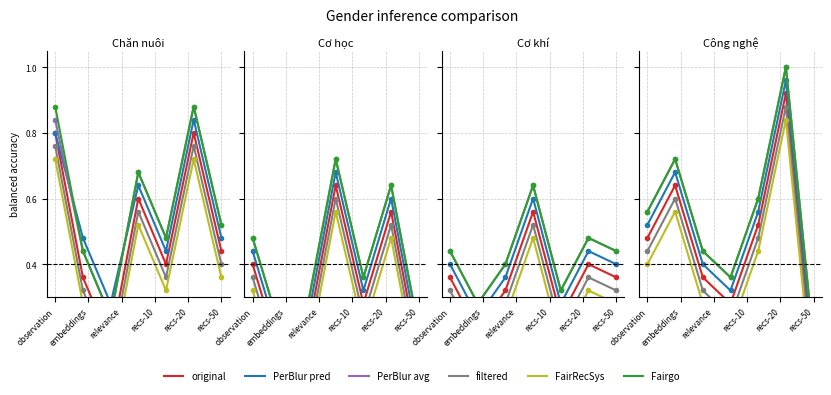

True or false: PerBlur pred and FairRecSys intersect in this chart.

False